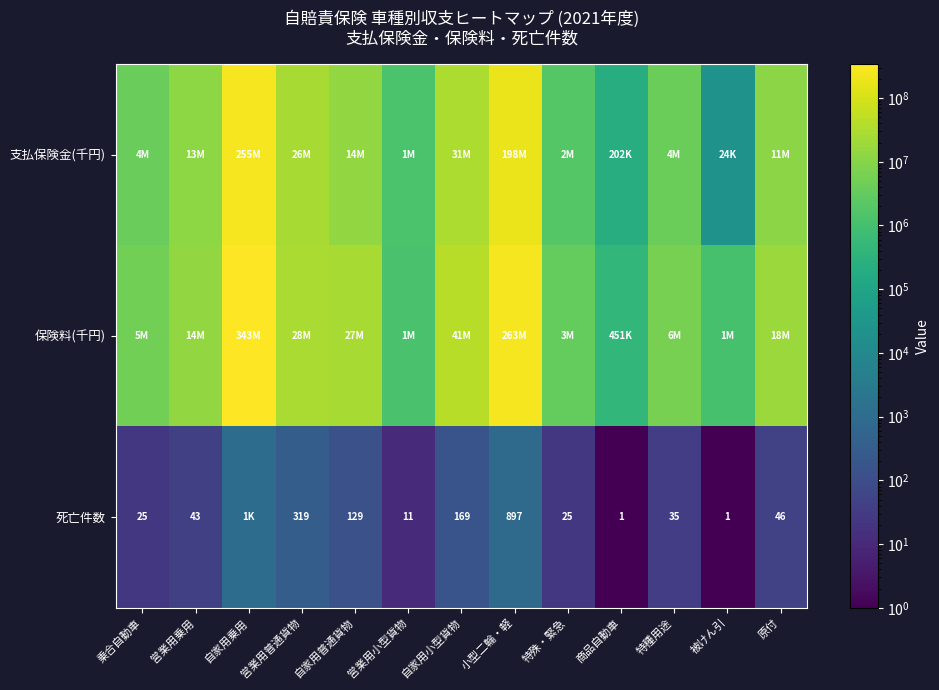

The value of 死亡件数 at 営業用普通貨物 is 88. True or false?

False